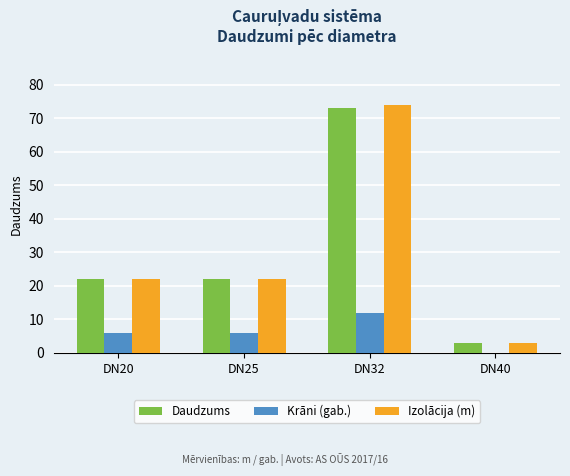

Is the value of Krāni (gab.) at DN20 greater than the value of Daudzums at DN25?

No